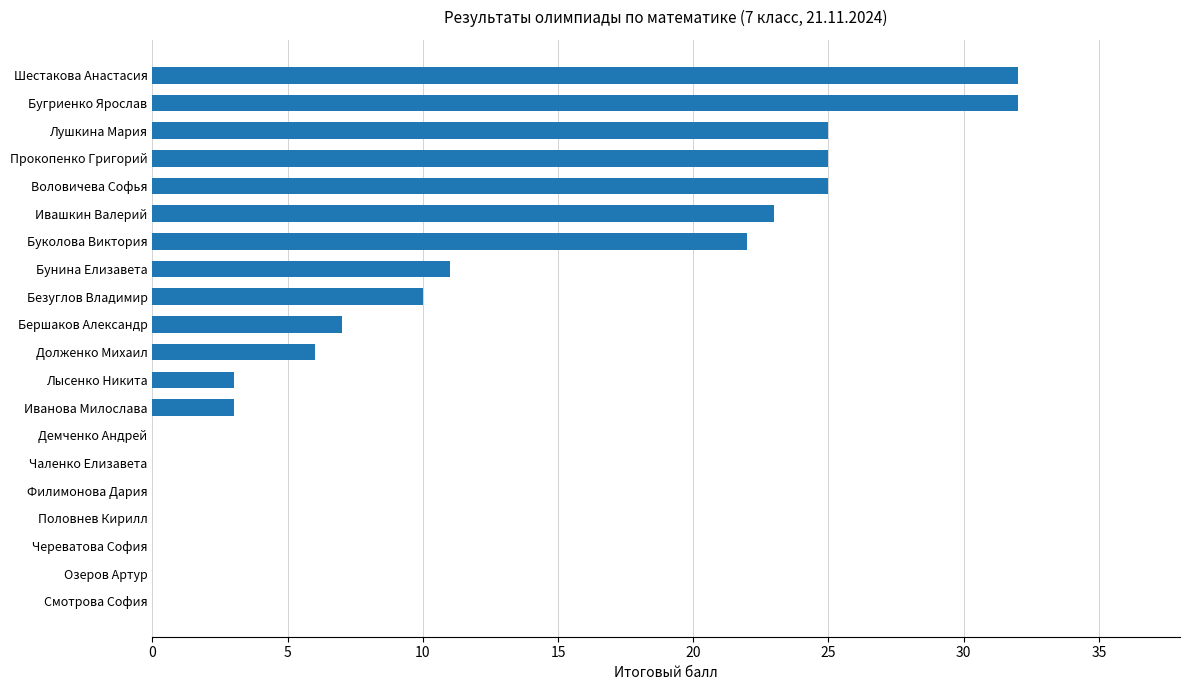

True or false: the data shows 36 at Ивашкин Валерий.

False